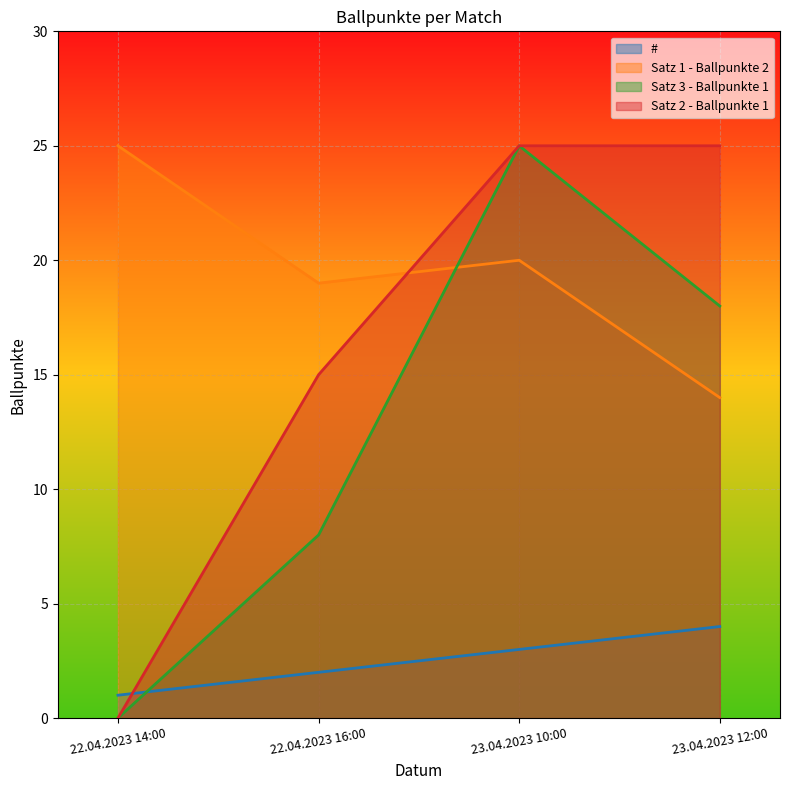

Between 22.04.2023 16:00 and 23.04.2023 12:00, which series saw the biggest shift?

Satz 3 - Ballpunkte 1